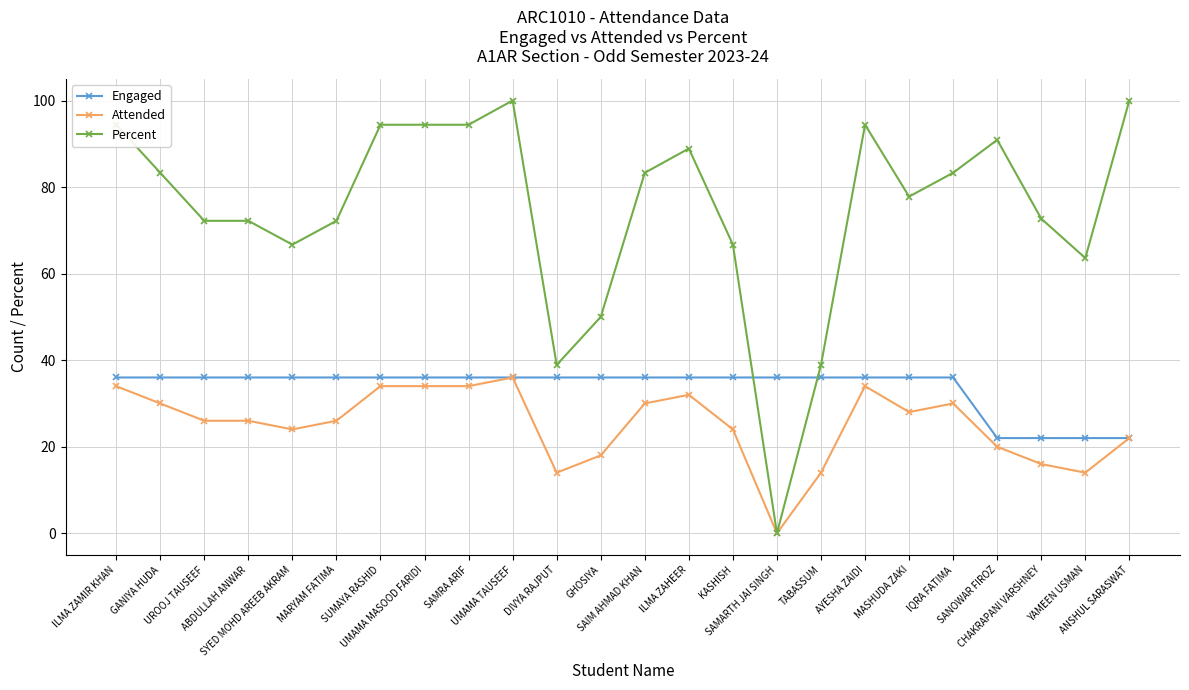

What is the label of the 12th point from the right?

SAIM AHMAD KHAN